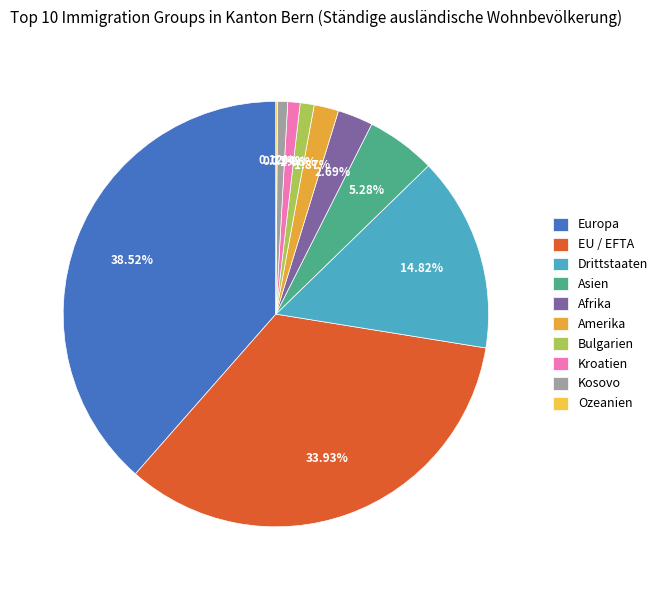

Which category has the smallest portion of the pie?

Ozeanien